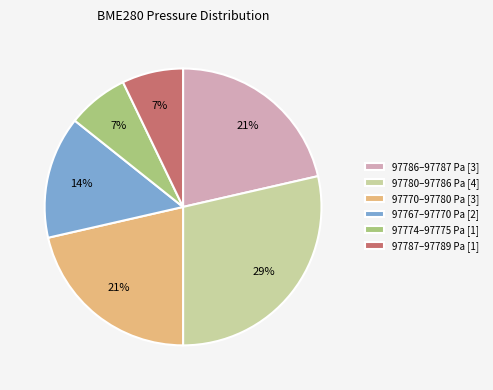

The 97770–97780 Pa [3] slice represents 29% of the pie. True or false?

False